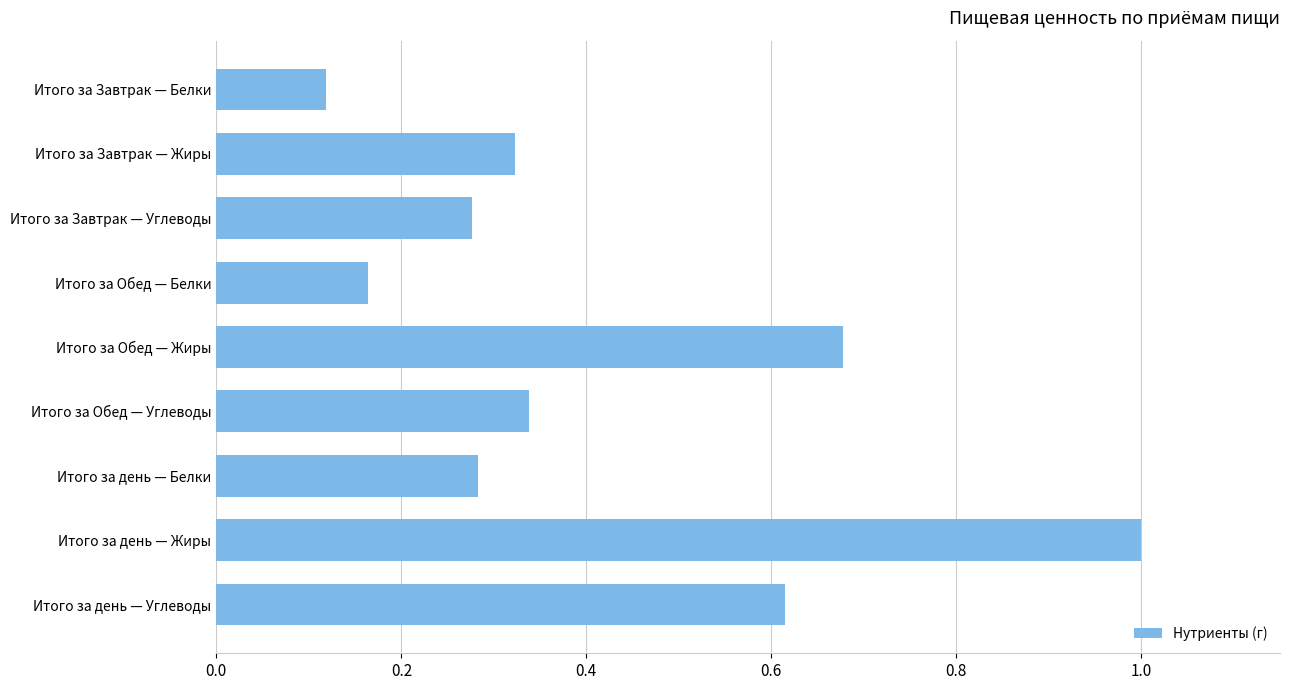

What is the sum of all values?

3.8